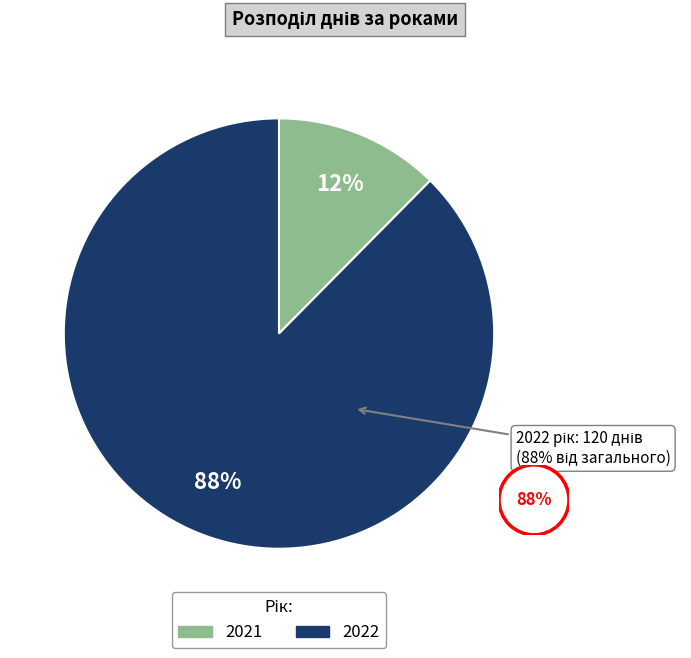

What percentage is NOT represented by 2021?

87.6%